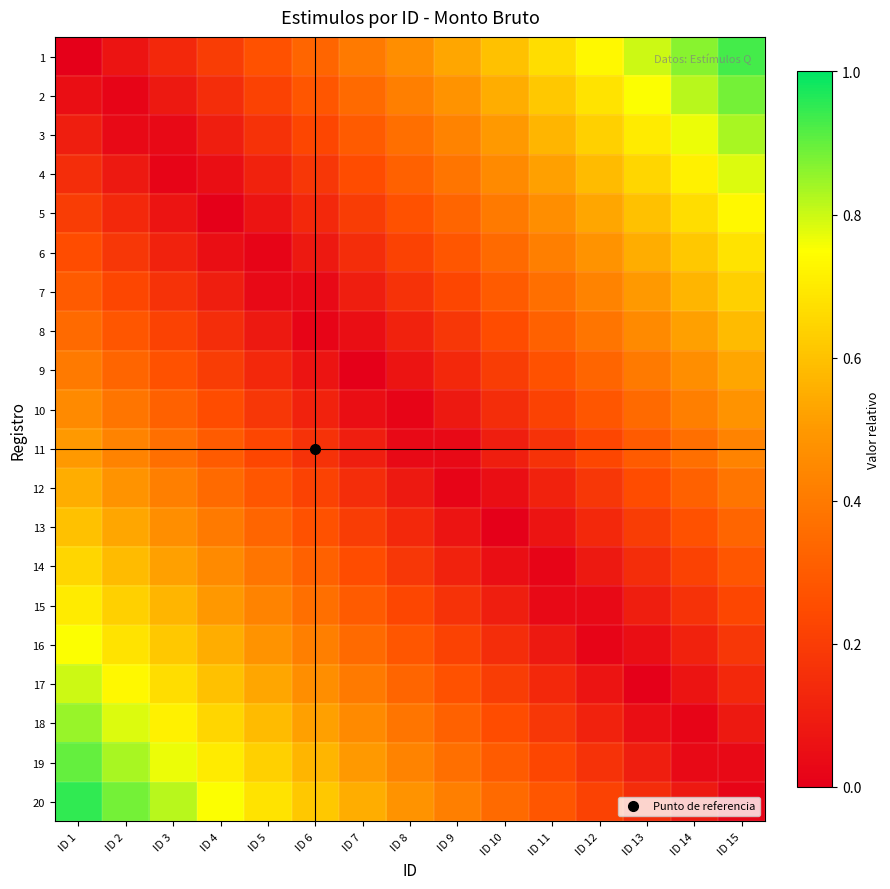

Reading right to left, list all the values displayed in this chart.

1: ID 15=0.9	ID 14=0.9	ID 13=0.8	ID 12=0.7	ID 11=0.7	ID 10=0.6	ID 9=0.5	ID 8=0.5	ID 7=0.4	ID 6=0.3	ID 5=0.3	ID 4=0.2	ID 3=0.1	ID 2=0.1	ID 1=0.0
2: ID 15=0.9	ID 14=0.8	ID 13=0.8	ID 12=0.7	ID 11=0.6	ID 10=0.5	ID 9=0.5	ID 8=0.4	ID 7=0.4	ID 6=0.3	ID 5=0.2	ID 4=0.2	ID 3=0.1	ID 2=0.0	ID 1=0.1
3: ID 15=0.8	ID 14=0.8	ID 13=0.7	ID 12=0.6	ID 11=0.6	ID 10=0.5	ID 9=0.4	ID 8=0.4	ID 7=0.3	ID 6=0.2	ID 5=0.2	ID 4=0.1	ID 3=0.0	ID 2=0.0	ID 1=0.1
4: ID 15=0.8	ID 14=0.7	ID 13=0.7	ID 12=0.6	ID 11=0.5	ID 10=0.4	ID 9=0.4	ID 8=0.3	ID 7=0.2	ID 6=0.2	ID 5=0.1	ID 4=0.1	ID 3=0.0	ID 2=0.1	ID 1=0.1
5: ID 15=0.7	ID 14=0.7	ID 13=0.6	ID 12=0.5	ID 11=0.5	ID 10=0.4	ID 9=0.3	ID 8=0.3	ID 7=0.2	ID 6=0.1	ID 5=0.1	ID 4=0.0	ID 3=0.1	ID 2=0.1	ID 1=0.2
6: ID 15=0.7	ID 14=0.6	ID 13=0.6	ID 12=0.5	ID 11=0.4	ID 10=0.3	ID 9=0.3	ID 8=0.2	ID 7=0.2	ID 6=0.1	ID 5=0.0	ID 4=0.0	ID 3=0.1	ID 2=0.2	ID 1=0.2
7: ID 15=0.6	ID 14=0.6	ID 13=0.5	ID 12=0.4	ID 11=0.4	ID 10=0.3	ID 9=0.2	ID 8=0.2	ID 7=0.1	ID 6=0.0	ID 5=0.0	ID 4=0.1	ID 3=0.2	ID 2=0.2	ID 1=0.3
8: ID 15=0.6	ID 14=0.5	ID 13=0.5	ID 12=0.4	ID 11=0.3	ID 10=0.2	ID 9=0.2	ID 8=0.1	ID 7=0.1	ID 6=0.0	ID 5=0.1	ID 4=0.1	ID 3=0.2	ID 2=0.3	ID 1=0.3
9: ID 15=0.5	ID 14=0.5	ID 13=0.4	ID 12=0.3	ID 11=0.3	ID 10=0.2	ID 9=0.1	ID 8=0.1	ID 7=0.0	ID 6=0.1	ID 5=0.1	ID 4=0.2	ID 3=0.3	ID 2=0.3	ID 1=0.4
10: ID 15=0.5	ID 14=0.4	ID 13=0.4	ID 12=0.3	ID 11=0.2	ID 10=0.1	ID 9=0.1	ID 8=0.0	ID 7=0.0	ID 6=0.1	ID 5=0.2	ID 4=0.2	ID 3=0.3	ID 2=0.4	ID 1=0.5
11: ID 15=0.4	ID 14=0.4	ID 13=0.3	ID 12=0.2	ID 11=0.2	ID 10=0.1	ID 9=0.0	ID 8=0.0	ID 7=0.1	ID 6=0.2	ID 5=0.2	ID 4=0.3	ID 3=0.4	ID 2=0.4	ID 1=0.5
12: ID 15=0.4	ID 14=0.3	ID 13=0.2	ID 12=0.2	ID 11=0.1	ID 10=0.0	ID 9=0.0	ID 8=0.1	ID 7=0.2	ID 6=0.2	ID 5=0.3	ID 4=0.4	ID 3=0.4	ID 2=0.5	ID 1=0.6
13: ID 15=0.3	ID 14=0.3	ID 13=0.2	ID 12=0.1	ID 11=0.1	ID 10=0.0	ID 9=0.1	ID 8=0.1	ID 7=0.2	ID 6=0.3	ID 5=0.3	ID 4=0.4	ID 3=0.5	ID 2=0.5	ID 1=0.6
14: ID 15=0.3	ID 14=0.2	ID 13=0.2	ID 12=0.1	ID 11=0.0	ID 10=0.1	ID 9=0.1	ID 8=0.2	ID 7=0.2	ID 6=0.3	ID 5=0.4	ID 4=0.5	ID 3=0.5	ID 2=0.6	ID 1=0.7
15: ID 15=0.2	ID 14=0.2	ID 13=0.1	ID 12=0.0	ID 11=0.0	ID 10=0.1	ID 9=0.2	ID 8=0.2	ID 7=0.3	ID 6=0.4	ID 5=0.4	ID 4=0.5	ID 3=0.6	ID 2=0.6	ID 1=0.7
16: ID 15=0.2	ID 14=0.1	ID 13=0.1	ID 12=0.0	ID 11=0.1	ID 10=0.2	ID 9=0.2	ID 8=0.3	ID 7=0.3	ID 6=0.4	ID 5=0.5	ID 4=0.6	ID 3=0.6	ID 2=0.7	ID 1=0.8
17: ID 15=0.1	ID 14=0.1	ID 13=0.0	ID 12=0.1	ID 11=0.1	ID 10=0.2	ID 9=0.3	ID 8=0.3	ID 7=0.4	ID 6=0.5	ID 5=0.5	ID 4=0.6	ID 3=0.7	ID 2=0.7	ID 1=0.8
18: ID 15=0.1	ID 14=0.0	ID 13=0.0	ID 12=0.1	ID 11=0.2	ID 10=0.2	ID 9=0.3	ID 8=0.4	ID 7=0.4	ID 6=0.5	ID 5=0.6	ID 4=0.6	ID 3=0.7	ID 2=0.8	ID 1=0.8
19: ID 15=0.0	ID 14=0.0	ID 13=0.1	ID 12=0.2	ID 11=0.2	ID 10=0.3	ID 9=0.4	ID 8=0.4	ID 7=0.5	ID 6=0.6	ID 5=0.6	ID 4=0.7	ID 3=0.8	ID 2=0.8	ID 1=0.9
20: ID 15=0.0	ID 14=0.1	ID 13=0.1	ID 12=0.2	ID 11=0.3	ID 10=0.3	ID 9=0.4	ID 8=0.5	ID 7=0.5	ID 6=0.6	ID 5=0.7	ID 4=0.8	ID 3=0.8	ID 2=0.9	ID 1=0.9